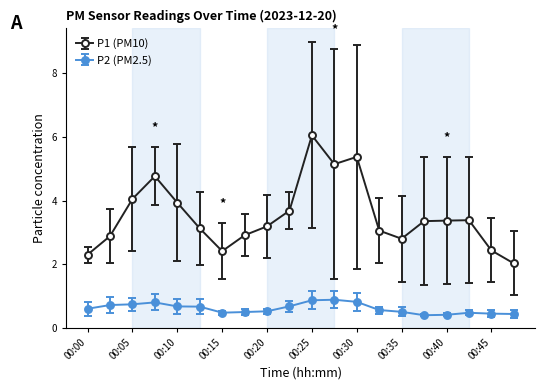

What is the value of the P2 (PM2.5) point at the 9th from the left?

0.5